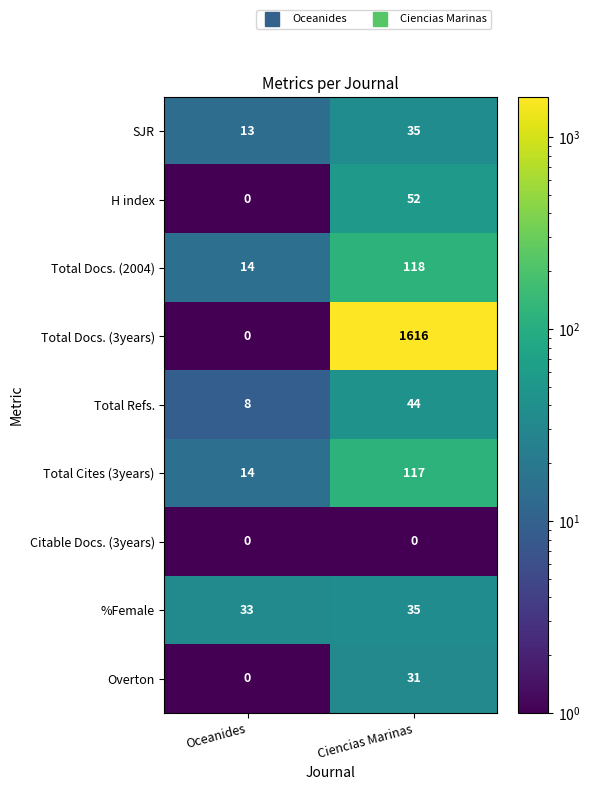

Between Oceanides and Ciencias Marinas, which series saw the biggest shift?

Total Docs. (3years)